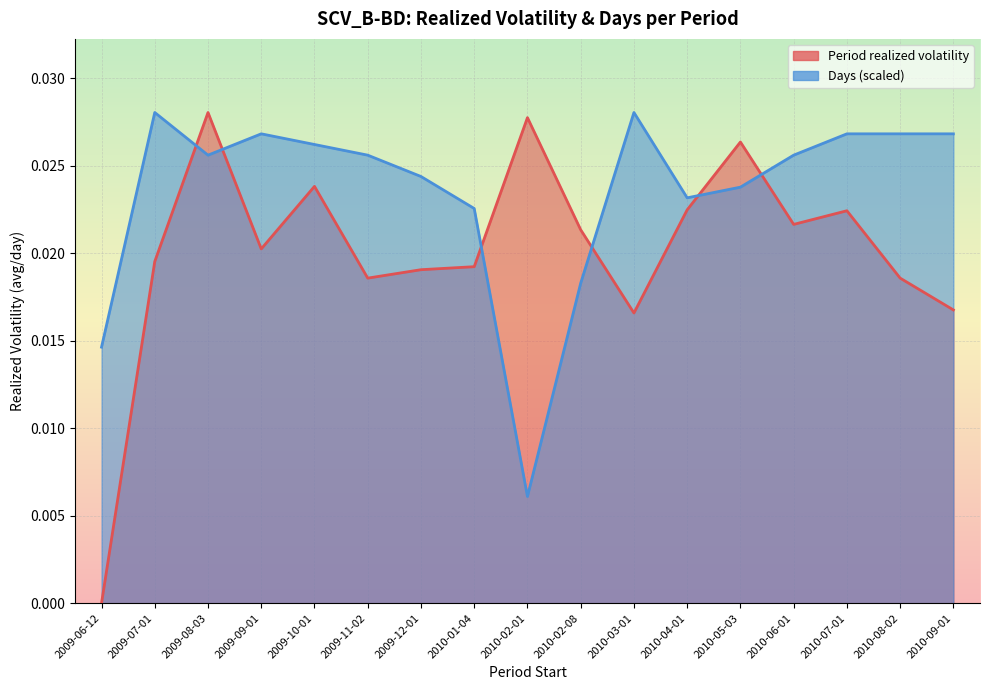

At which category is the sum across all series the highest?

2009-08-03